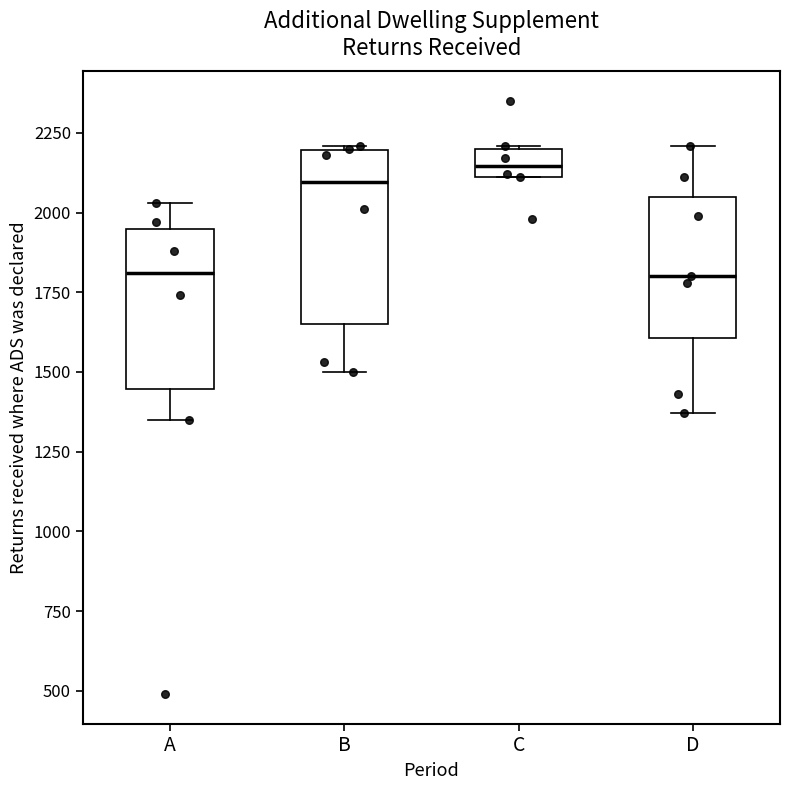

Where is the upper edge of the box for B on the y-axis? The values are not printed on the chart, so give them approximately, as read against the axis.

2200